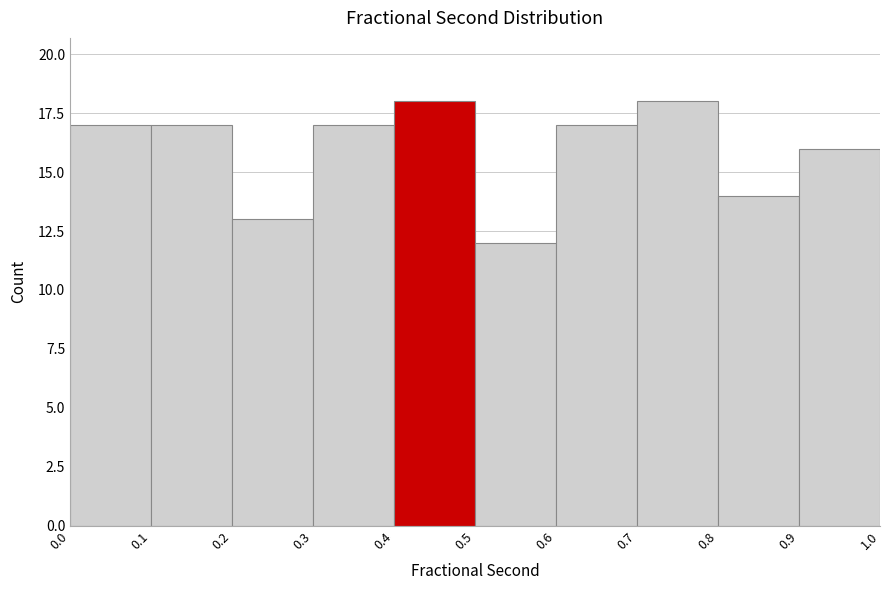

Reading left to right, transcribe this chart: for each bar, give the range it covers on the x-axis and its height. The values are not printed on the chart, so give them approximately, as read against the axis.

0.0 to 0.1: 17
0.1 to 0.2: 17
0.2 to 0.3: 13
0.3 to 0.4: 17
0.4 to 0.5: 18
0.5 to 0.6: 12
0.6 to 0.7: 17
0.7 to 0.8: 18
0.8 to 0.9: 14
0.9 to 1.0: 16